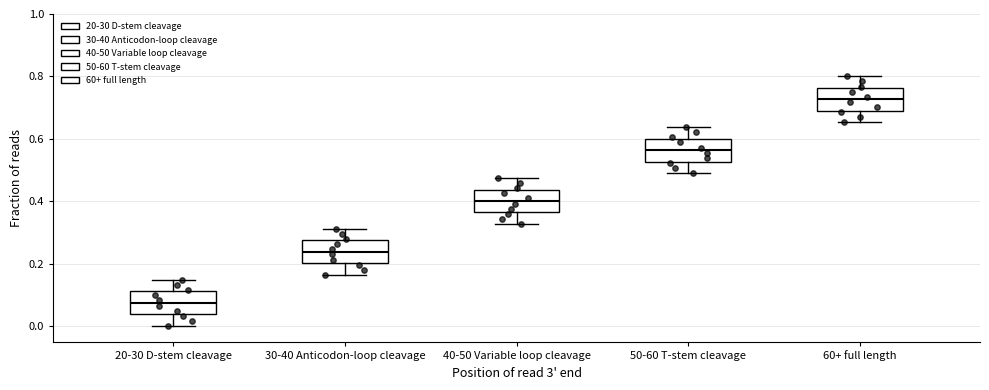

Reading left to right, transcribe this box plot: for each box, give where its median line is, the range the box spans, and where its two whiskers end, as read against the y-axis. The values are not printed on the chart, so give them approximately, as read against the axis.

20-30 D-stem cleavage: median 0.08, box 0.04 to 0.12, whiskers 0.00 to 0.14
30-40 Anticodon-loop cleavage: median 0.24, box 0.20 to 0.28, whiskers 0.16 to 0.32
40-50 Variable loop cleavage: median 0.40, box 0.36 to 0.44, whiskers 0.32 to 0.48
50-60 T-stem cleavage: median 0.56, box 0.52 to 0.60, whiskers 0.50 to 0.64
60+ full length: median 0.72, box 0.70 to 0.76, whiskers 0.66 to 0.80